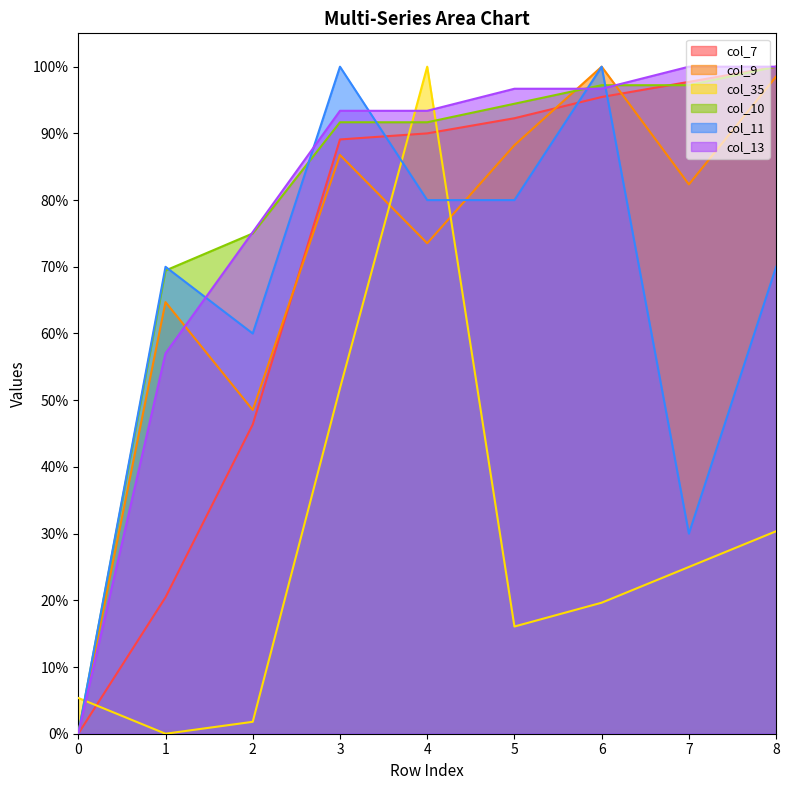

True or false: col_9 and col_7 cross at least once.

True